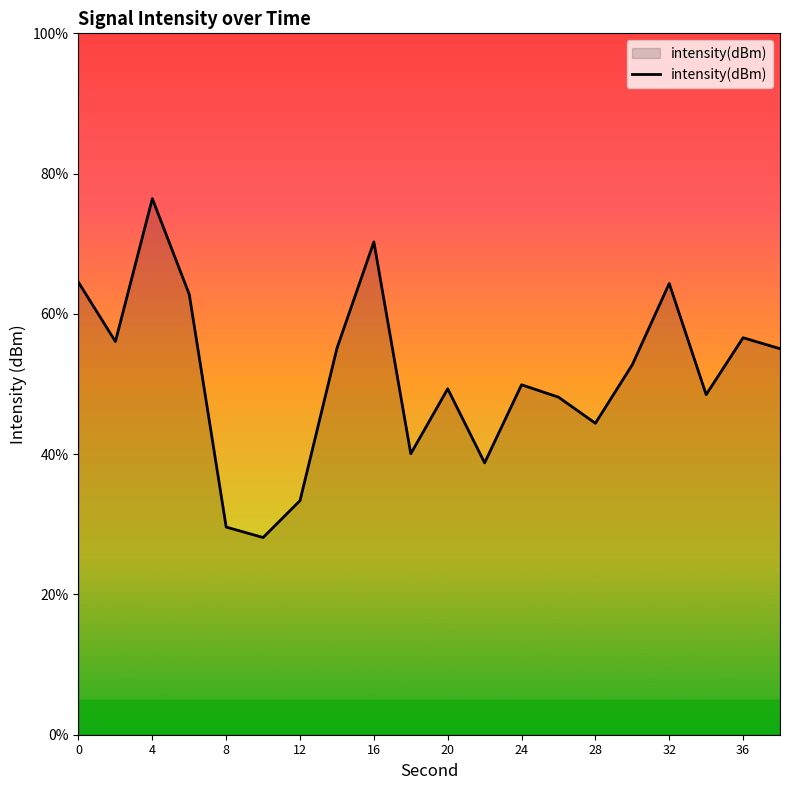

What is the smallest value displayed?

-117.2